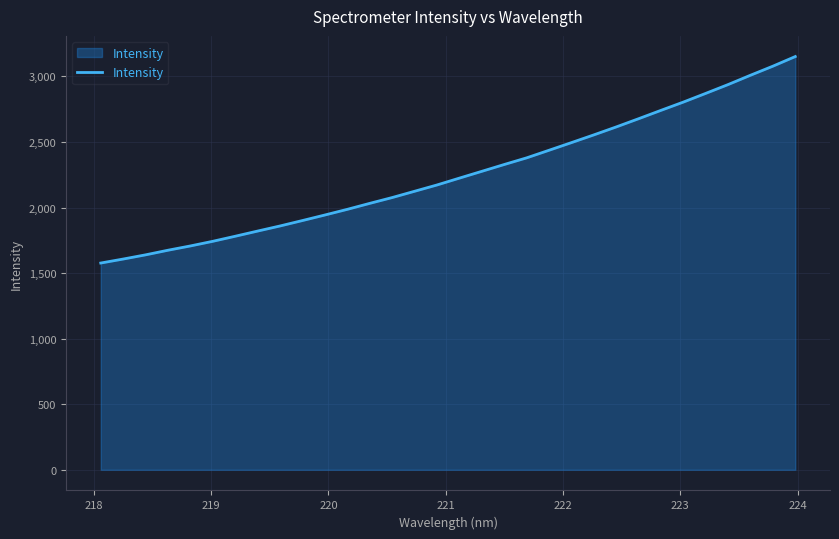

What is the greatest value displayed?

3151.5